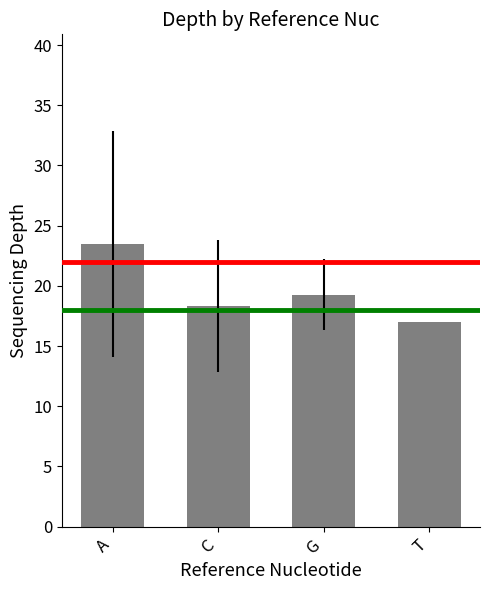

Between A and G, which is larger?

A